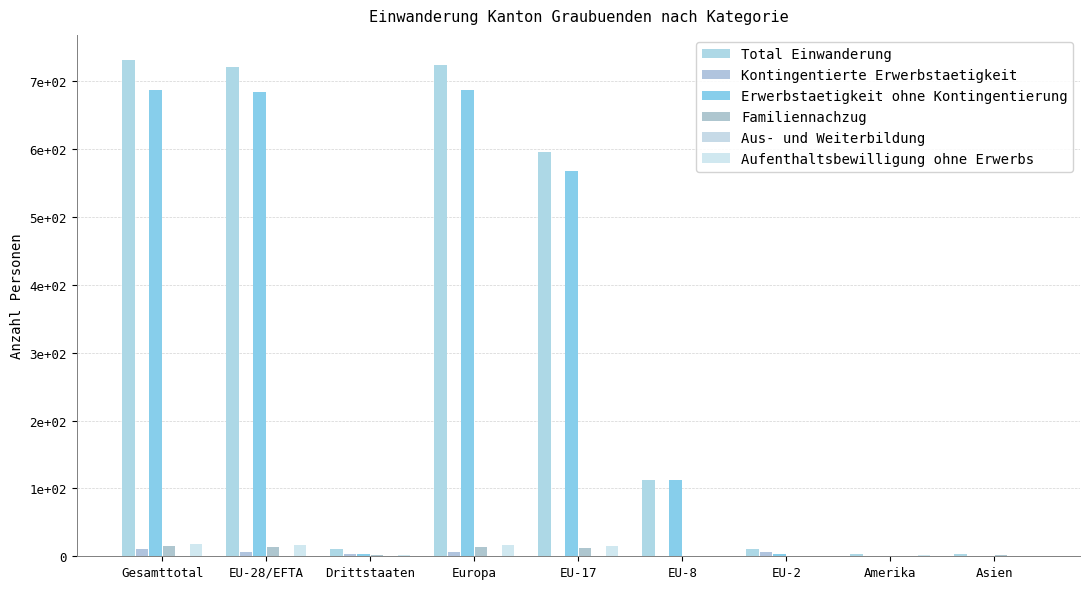

At how many categories does at least one series exceed 326?

4